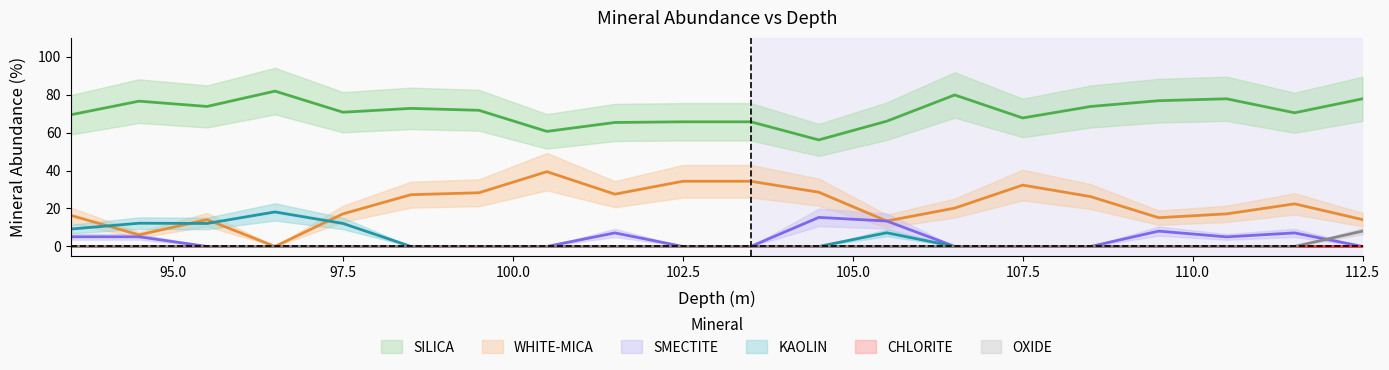

What is the total value across all series at 93.5?

100.0